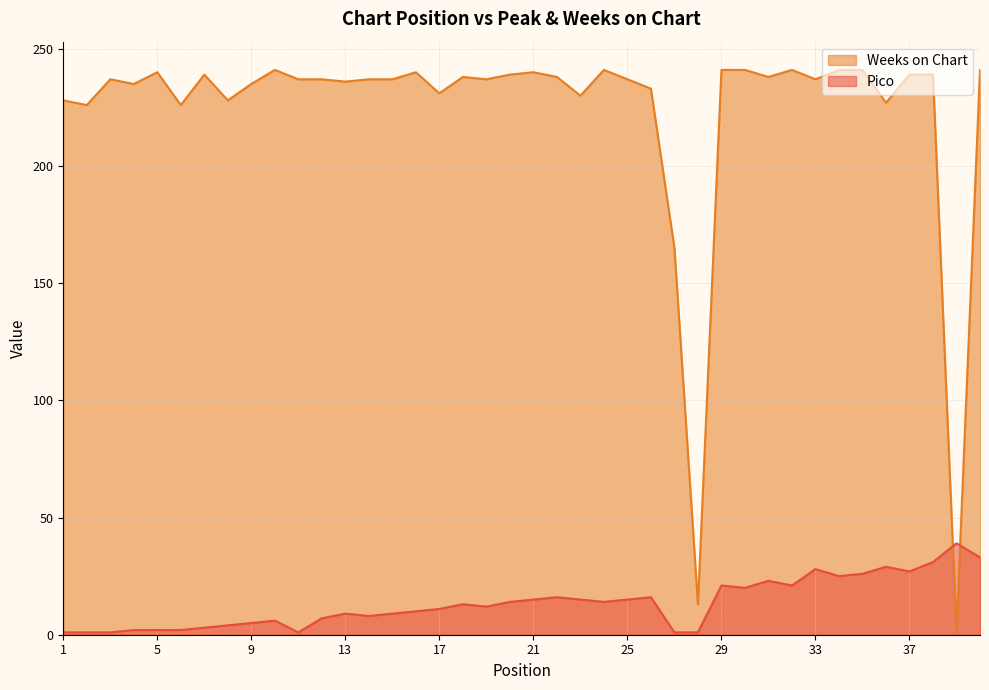

Is it true that Pico equals 10 at 16?

True